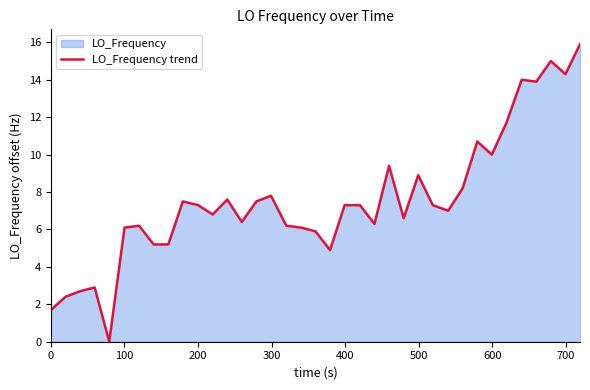

What is the difference between the maximum and minimum values?

15.9